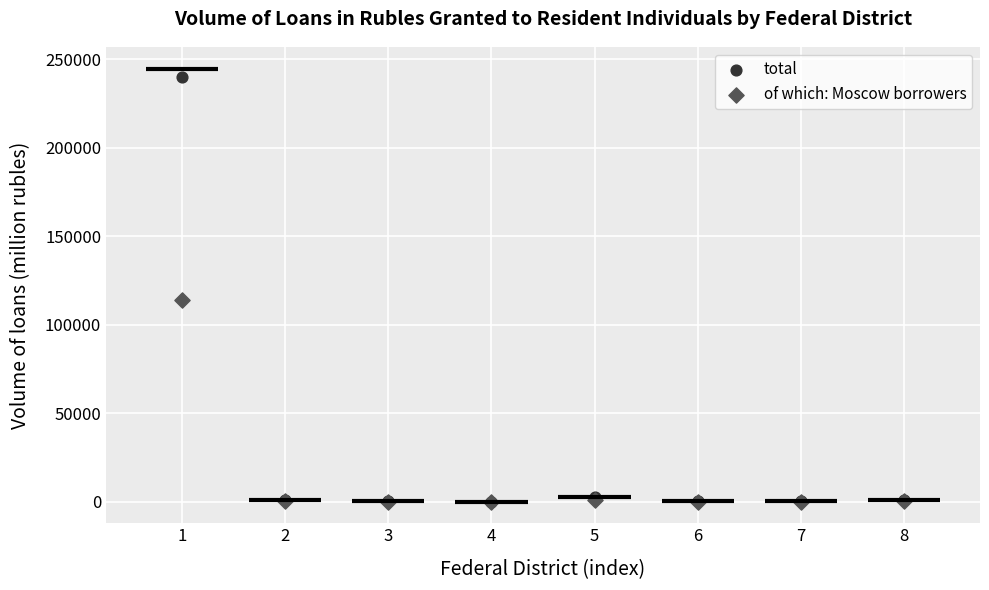

Which series reaches the maximum Y coordinate?

total